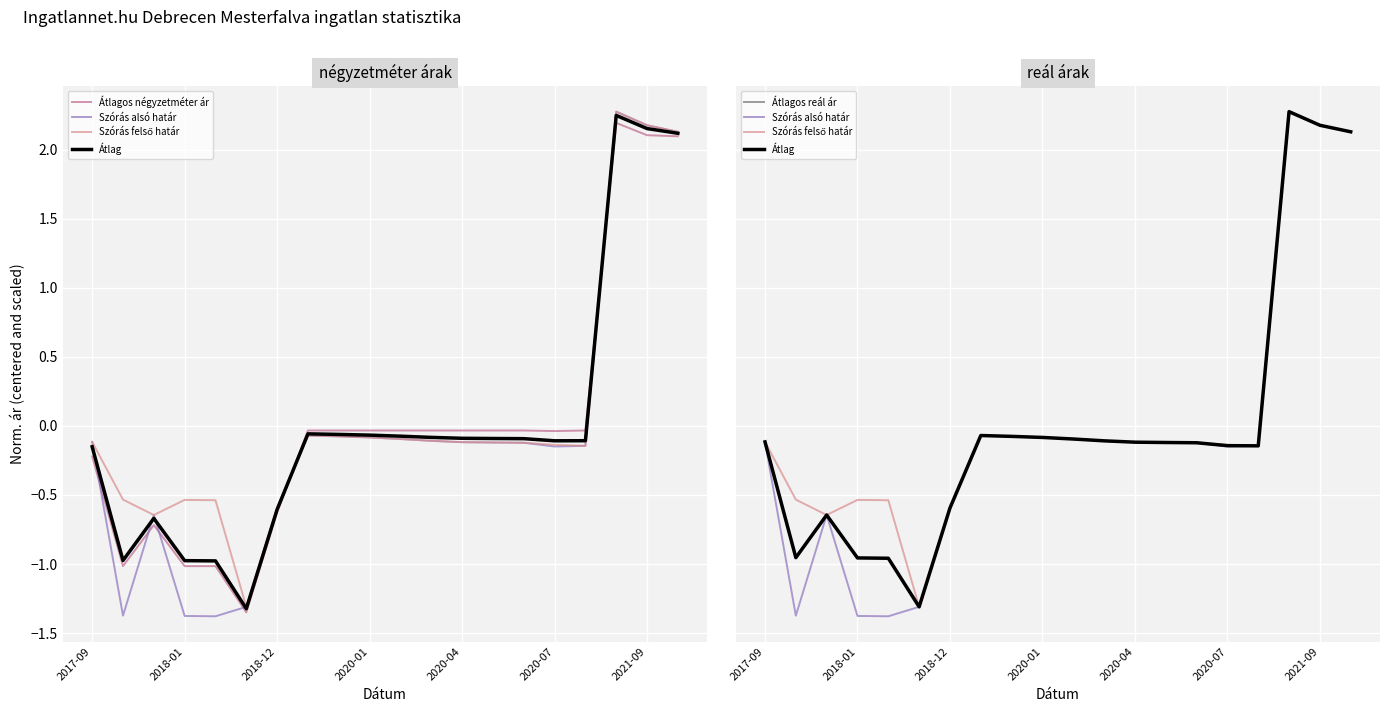

What is the minimum value shown in the chart?

-1.4